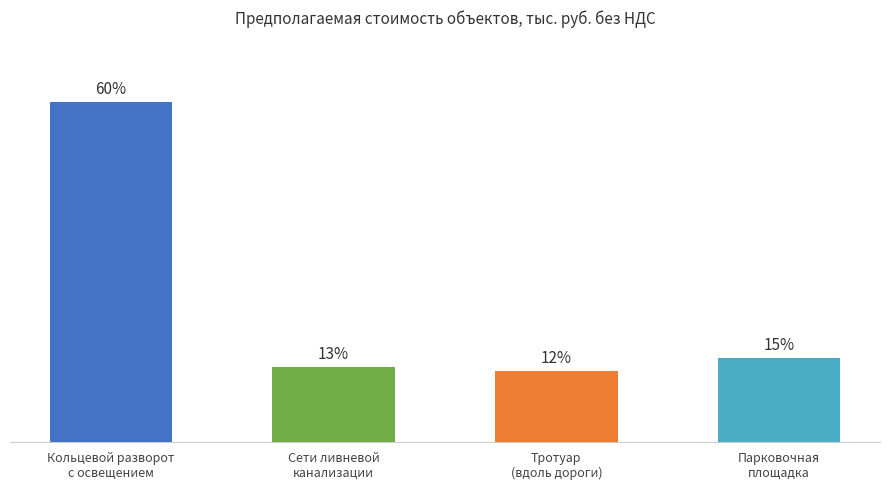

What position from the left is Сети ливневой
канализации?

2